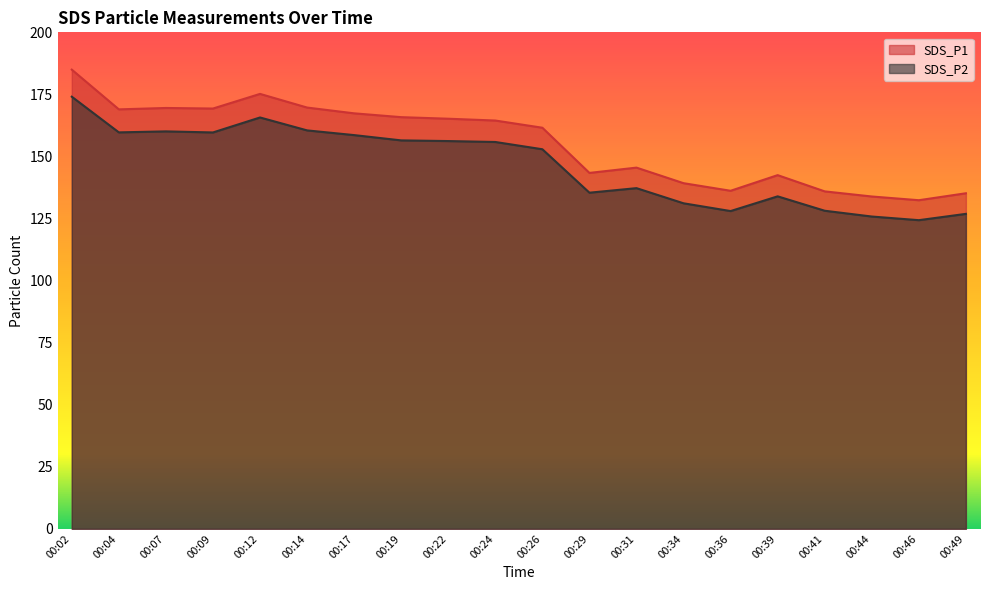

Which category has the highest value across all series?

00:02